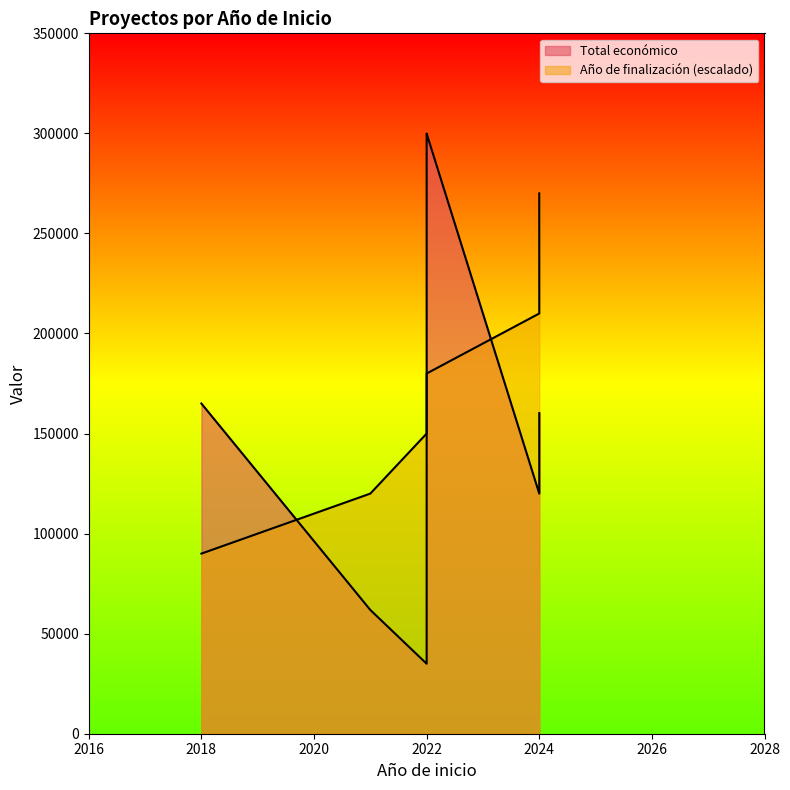

True or false: Total económico and Año de finalización intersect in this chart.

False